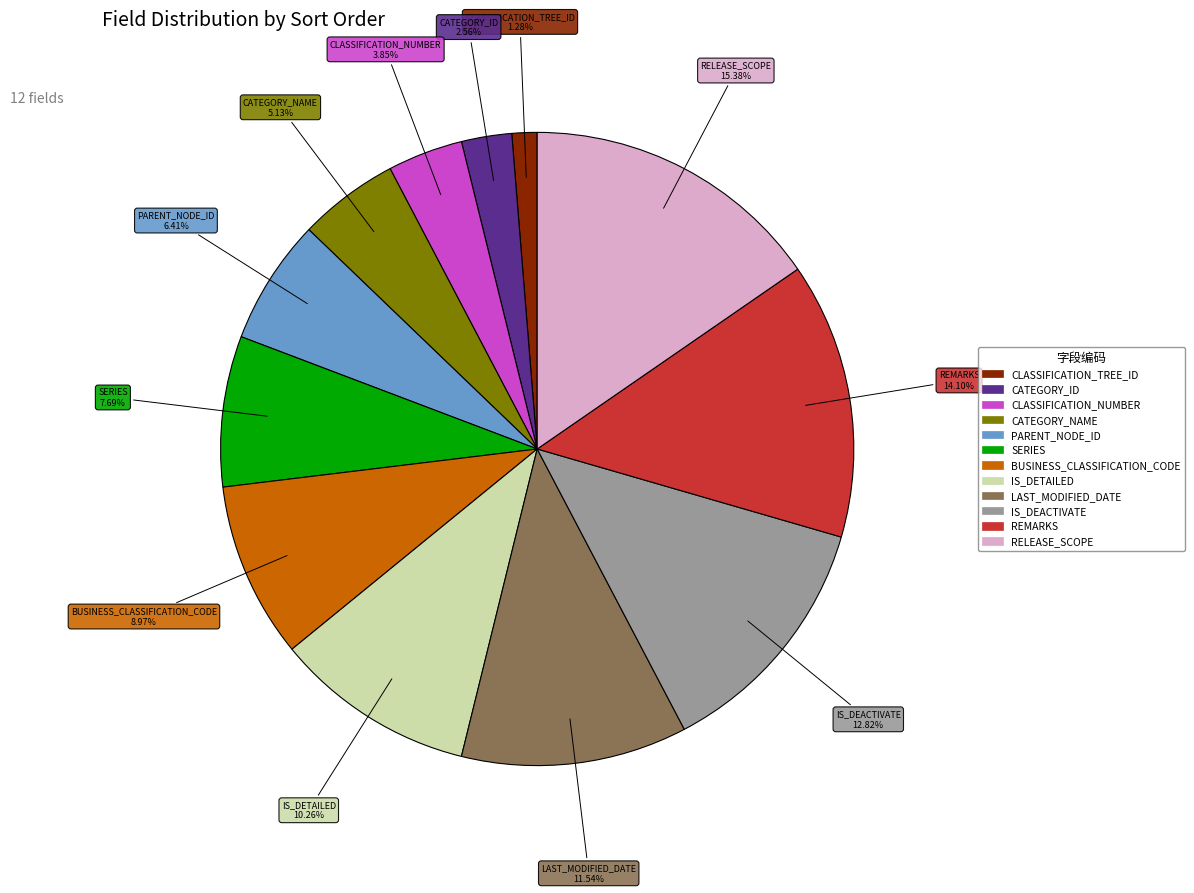

What is the total percentage of REMARKS and IS_DEACTIVATE?

26.9%